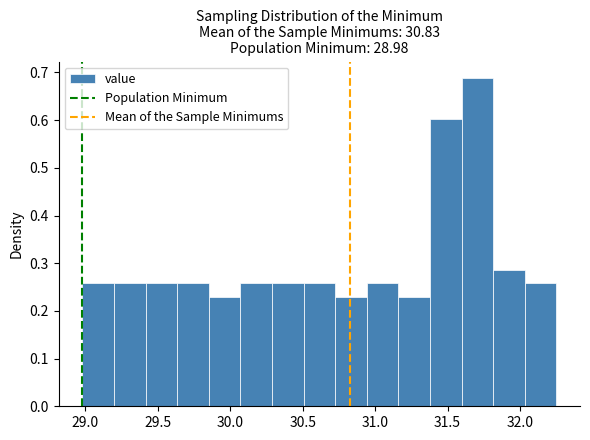

Over which range of the x-axis is the bar tallest?

31.60 to 31.80